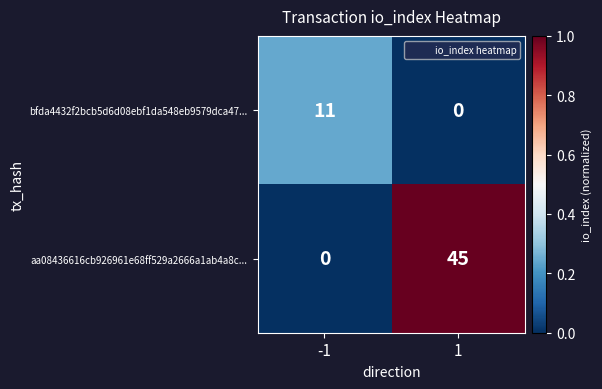

Reading right to left, extract all data points from this chart.

bfda4432f2bcb5d6d08ebf1da548eb9579dca47...: 0	11
aa08436616cb926961e68ff529a2666a1ab4a8c...: 45	0